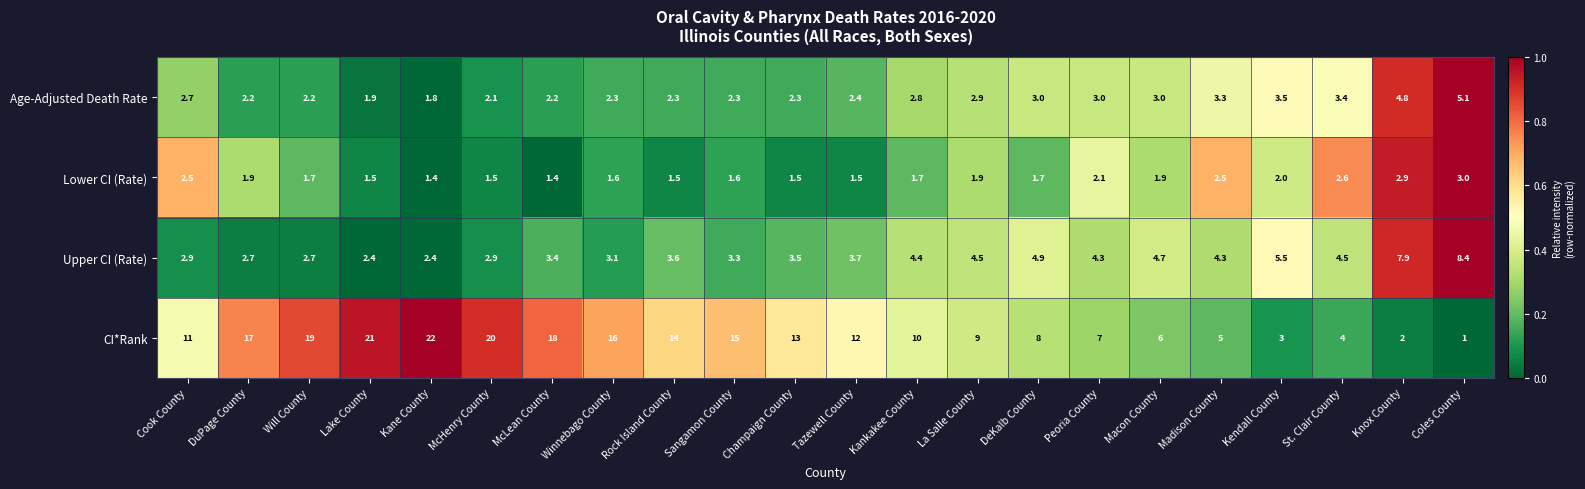

Rank the series at DuPage County from highest to lowest value.

CI*Rank, Upper CI (Rate), Age-Adjusted Death Rate, Lower CI (Rate)